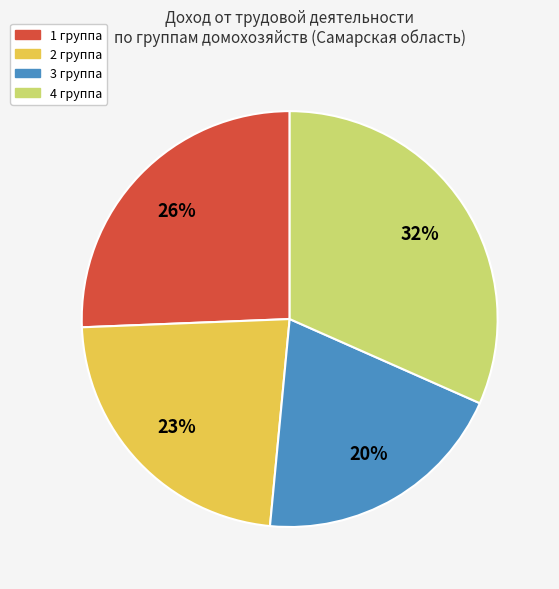

Does 3 группа account for over 50% of the chart?

No